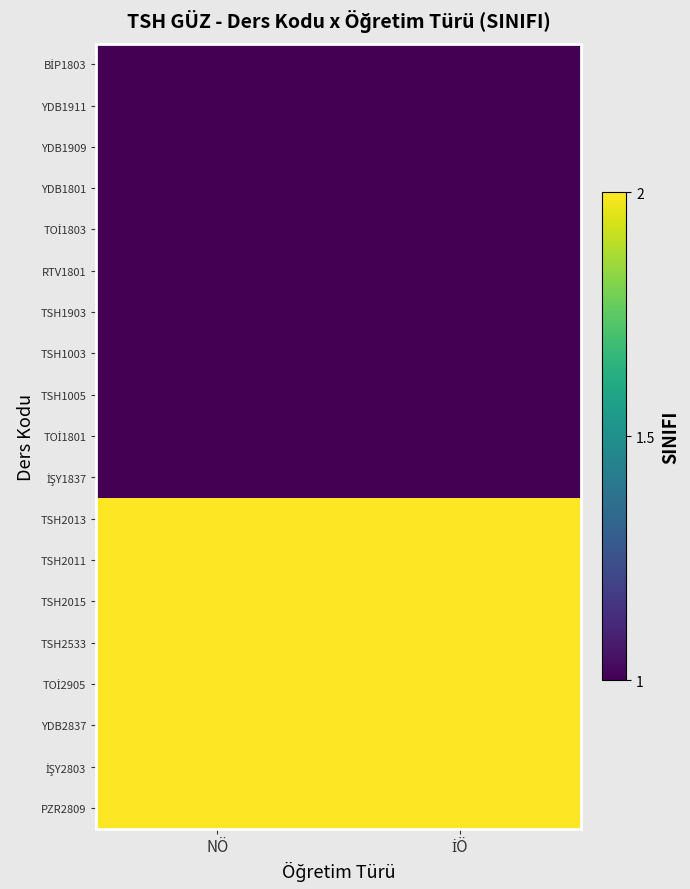

Rank the series at İÖ from highest to lowest value.

TSH2013, TSH2011, TSH2015, TSH2533, TOİ2905, YDB2837, İŞY2803, PZR2809, BİP1803, YDB1911, YDB1909, YDB1801, TOİ1803, RTV1801, TSH1903, TSH1003, TSH1005, TOİ1801, İŞY1837